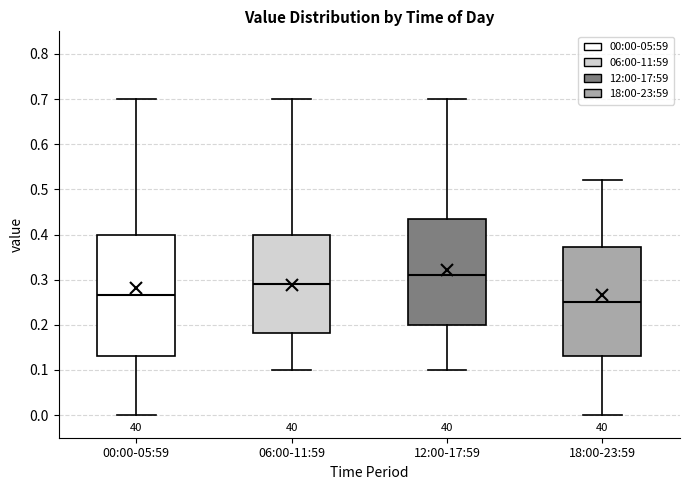

Where does the upper whisker of the box for 12:00-17:59 end on the y-axis? The values are not printed on the chart, so give them approximately, as read against the axis.

0.70